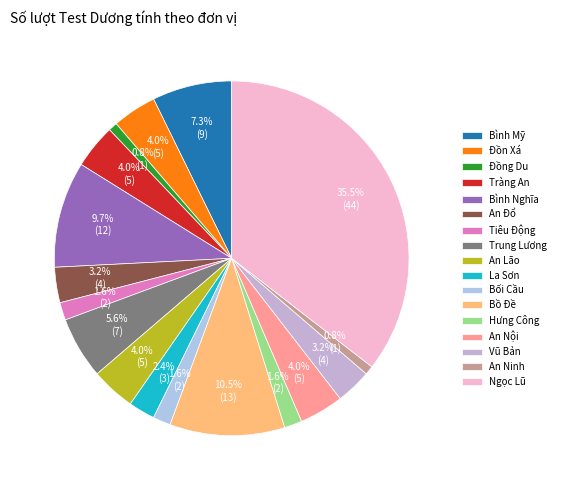

How many segments does this pie chart have?

17